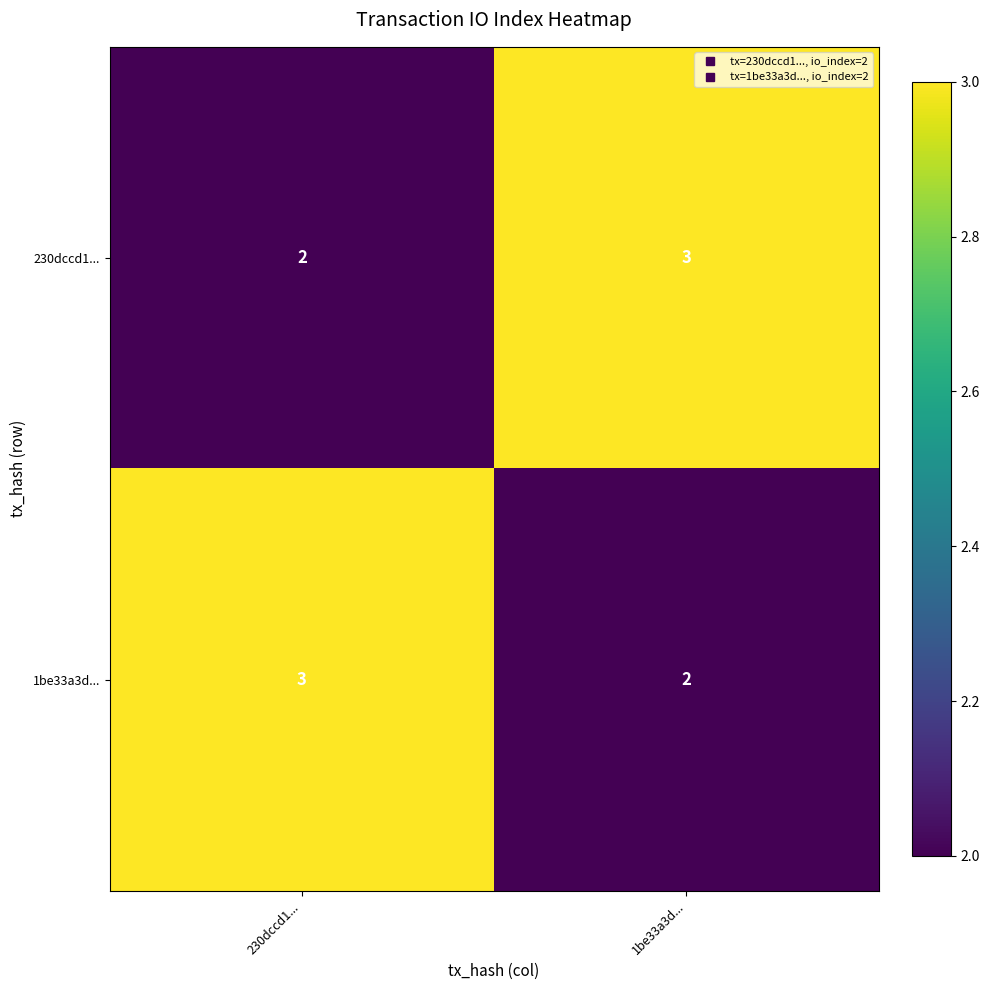

The 1be33a3d... series shows 3 at 1be33a3d.... True or false?

False